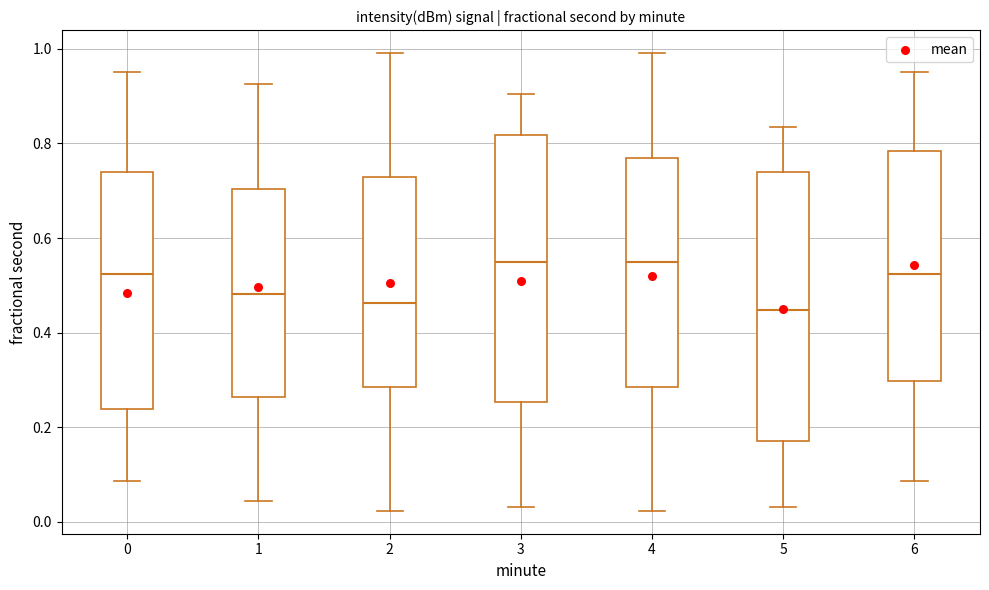

Reading left to right, transcribe this box plot: for each box, give where its median line is, the range the box spans, and where its two whiskers end, as read against the y-axis. The values are not printed on the chart, so give them approximately, as read against the axis.

0: median 0.52, box 0.24 to 0.74, whiskers 0.08 to 0.94
1: median 0.48, box 0.26 to 0.70, whiskers 0.04 to 0.92
2: median 0.46, box 0.28 to 0.72, whiskers 0.02 to 1.00
3: median 0.54, box 0.26 to 0.82, whiskers 0.04 to 0.90
4: median 0.54, box 0.28 to 0.78, whiskers 0.02 to 1.00
5: median 0.44, box 0.18 to 0.74, whiskers 0.04 to 0.84
6: median 0.52, box 0.30 to 0.78, whiskers 0.08 to 0.94